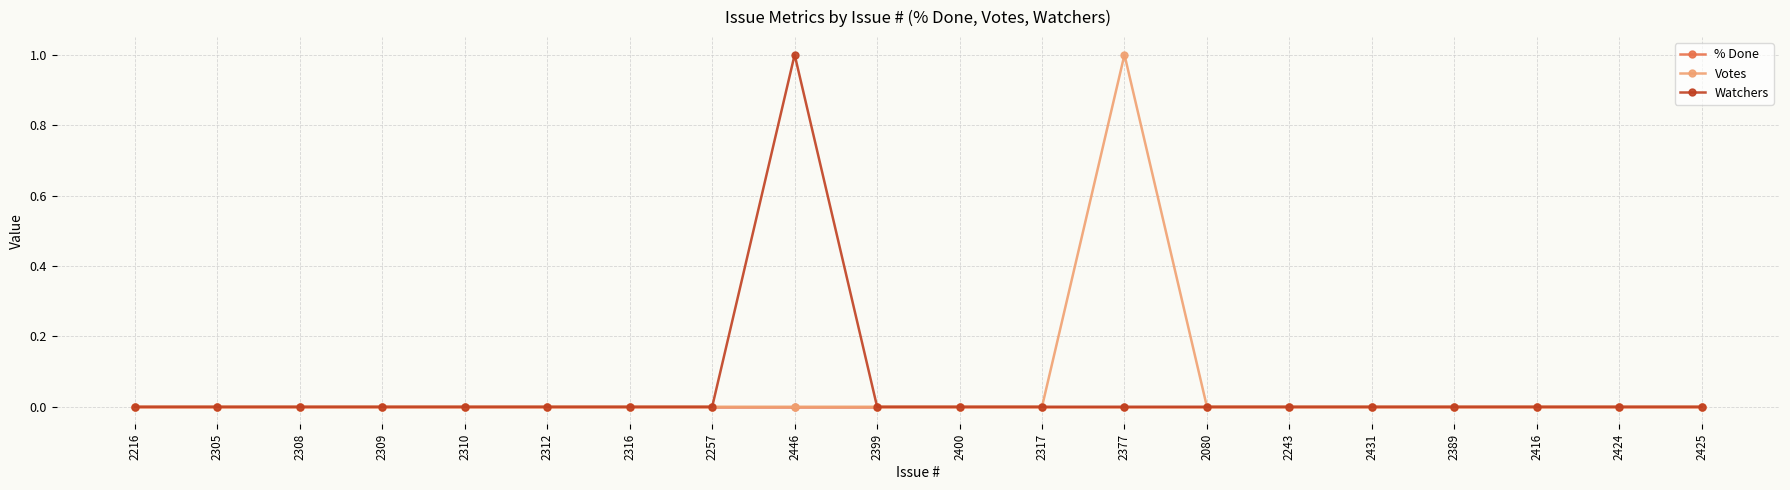

How many series are shown in this chart?

3